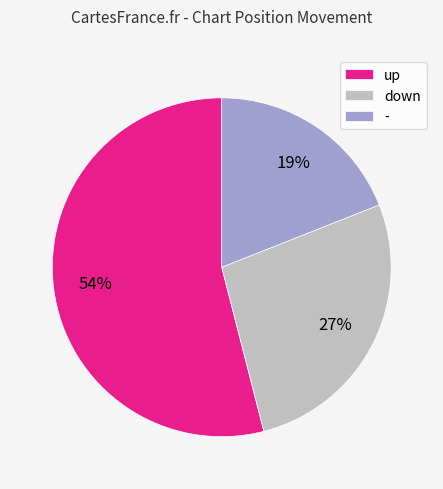

To the nearest percent, what is the difference between the - and up slice percentages?

35%